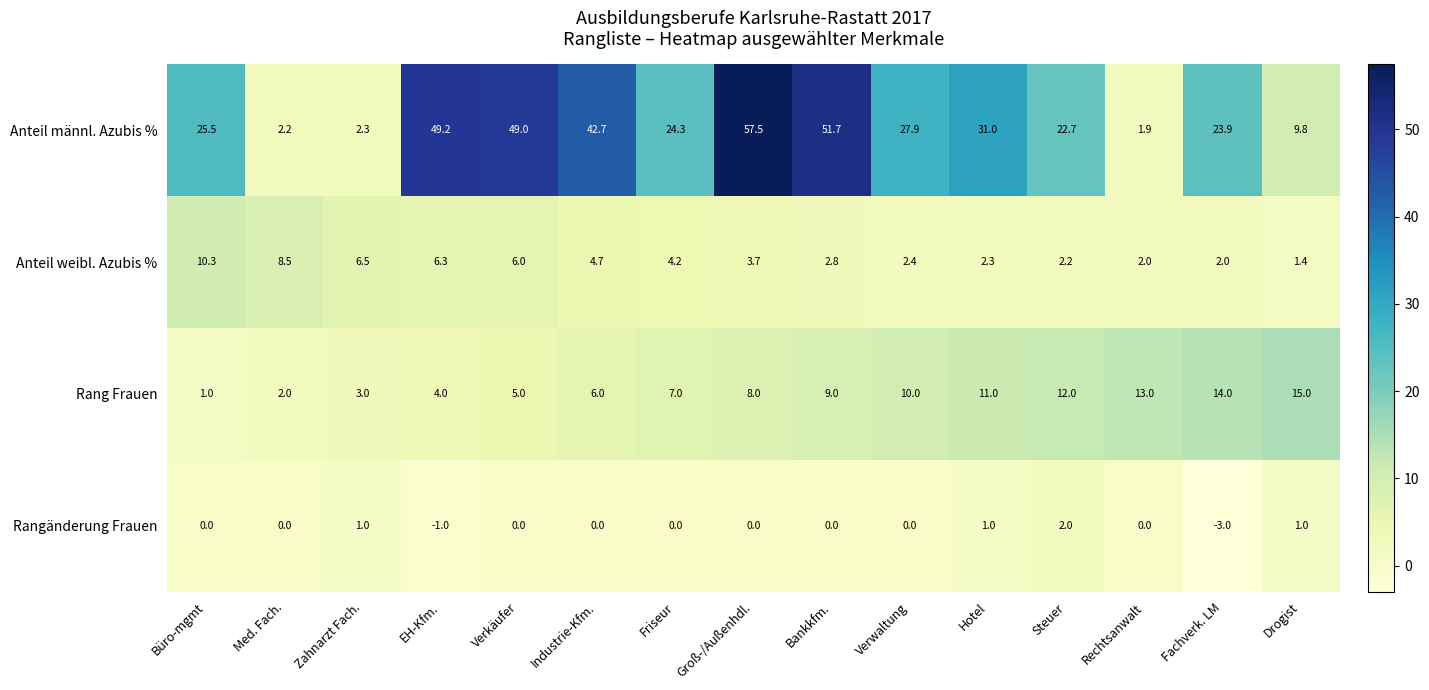

What is the difference between the maximum and minimum values in the Rang Frauen series?

14.0